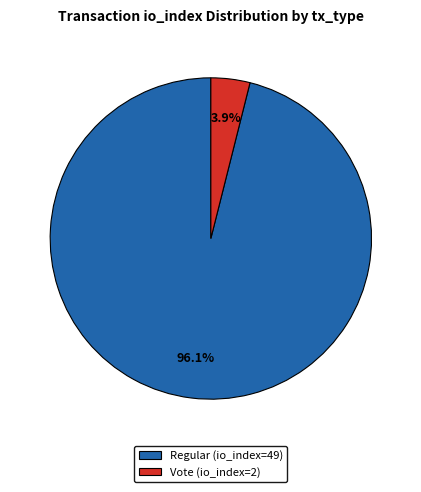

Which has a higher value, Regular (io_index=49) or Vote (io_index=2)?

Regular (io_index=49)